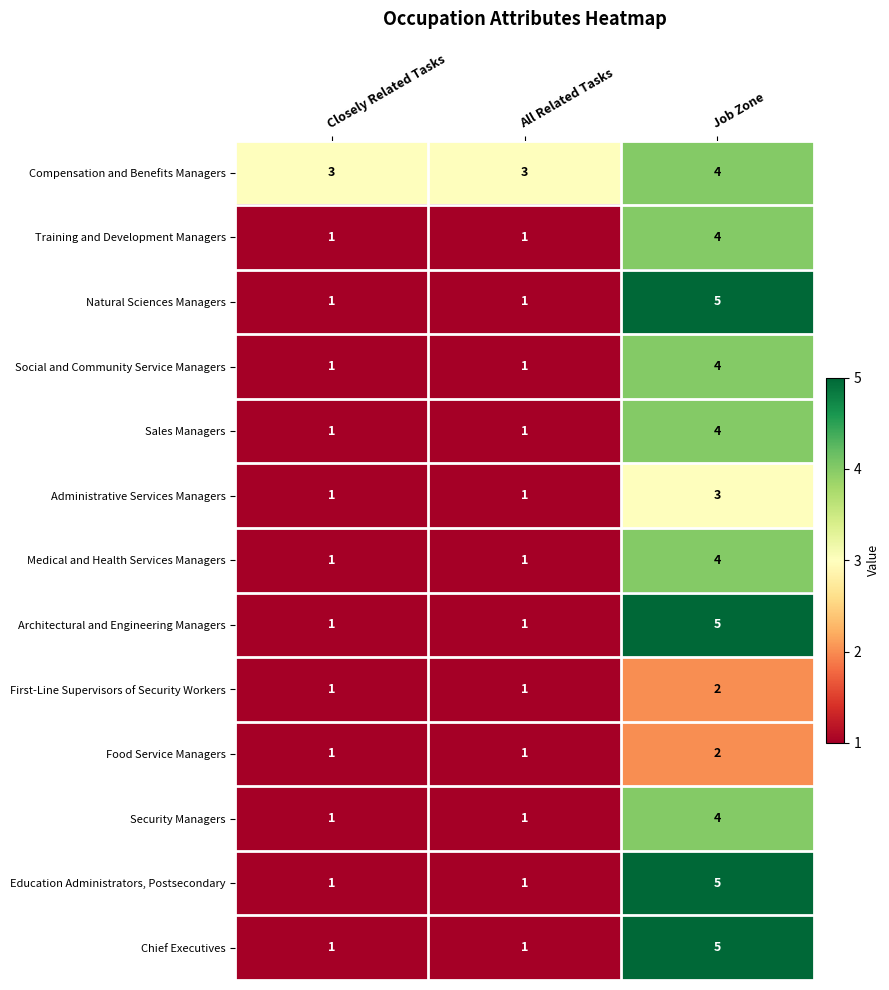

Which series has the largest total across all categories?

Compensation and Benefits Managers